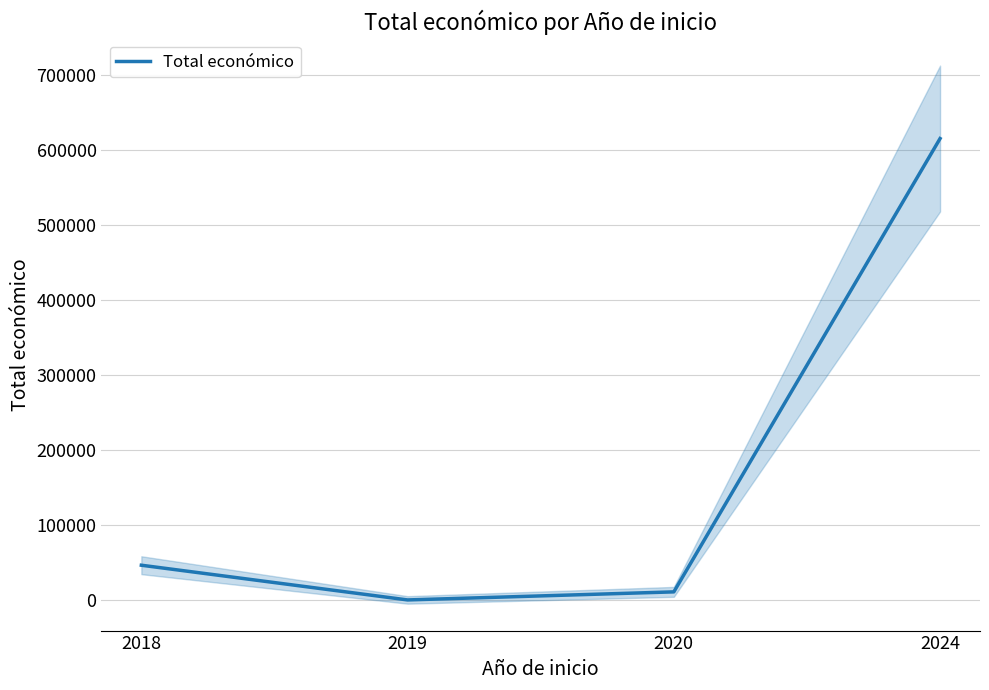

What is the maximum value shown in the chart?

615375